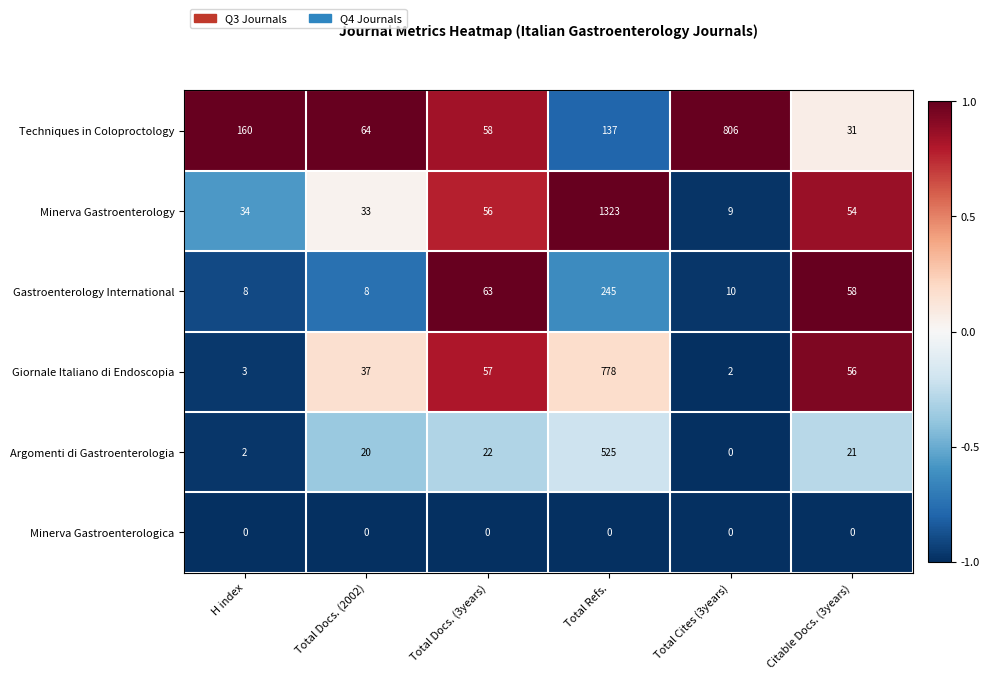

Is it true that Gastroenterology International equals 34 at Citable Docs. (3years)?

False